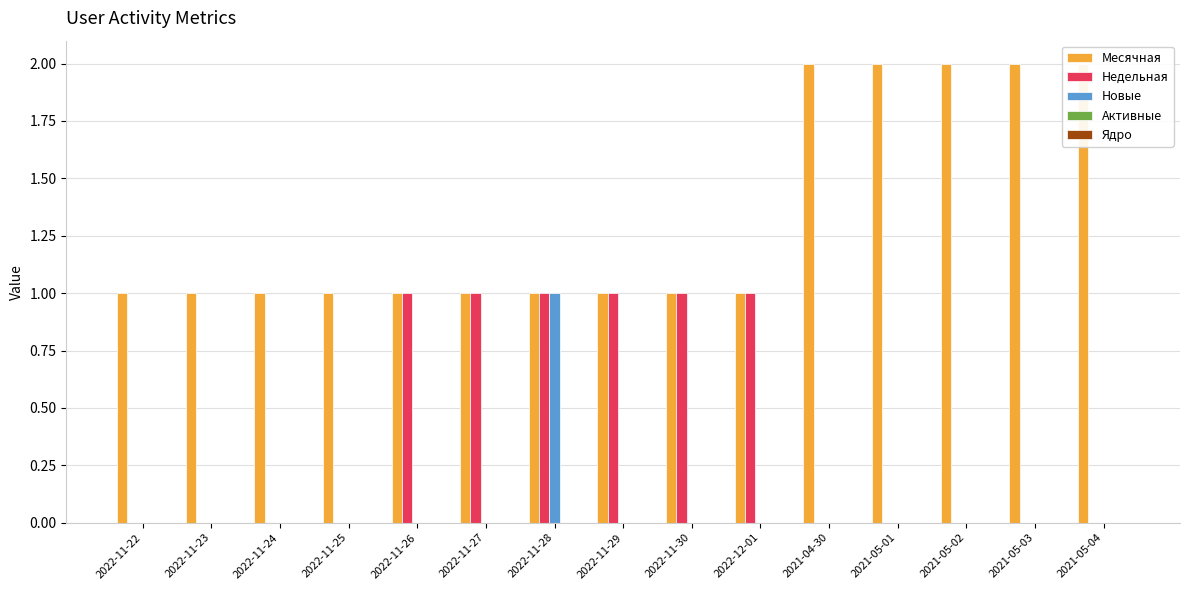

What is the spread (max minus min) of values at 2022-11-23?

1